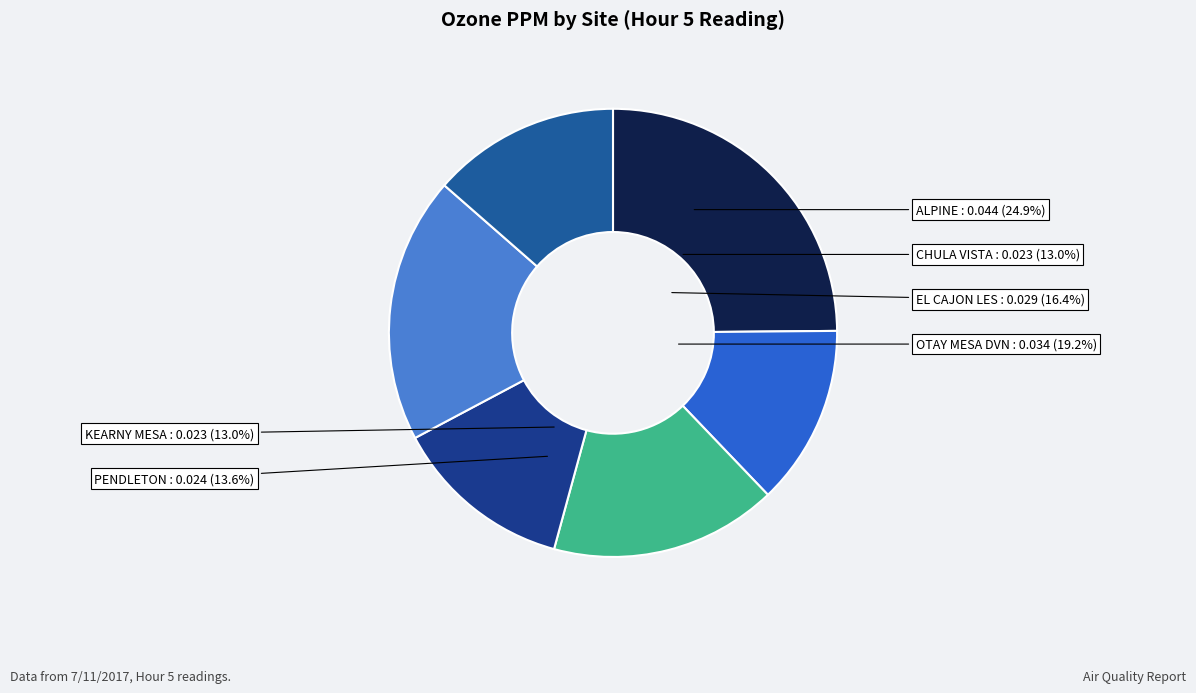

Count the number of slices in the pie.

6